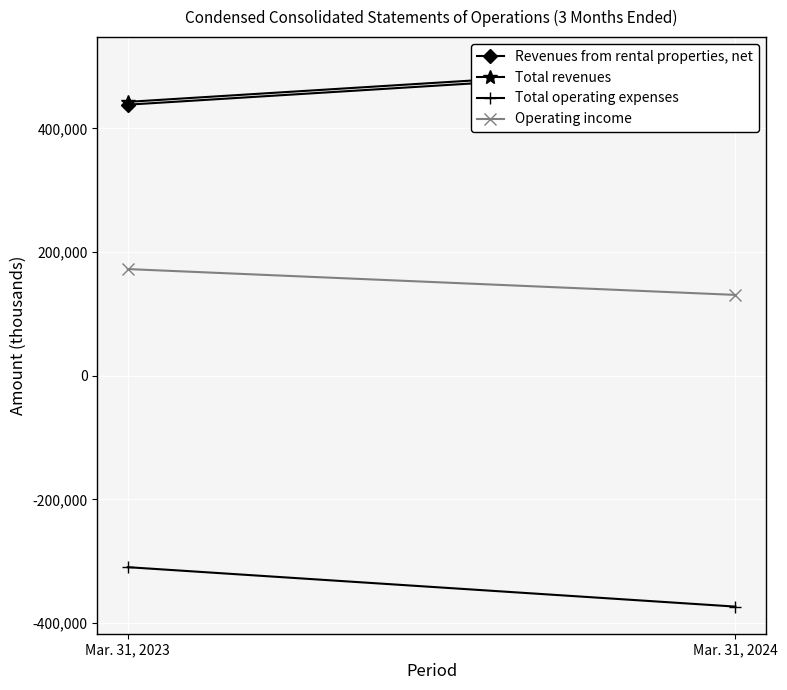

At how many categories does at least one series exceed -351719?

2